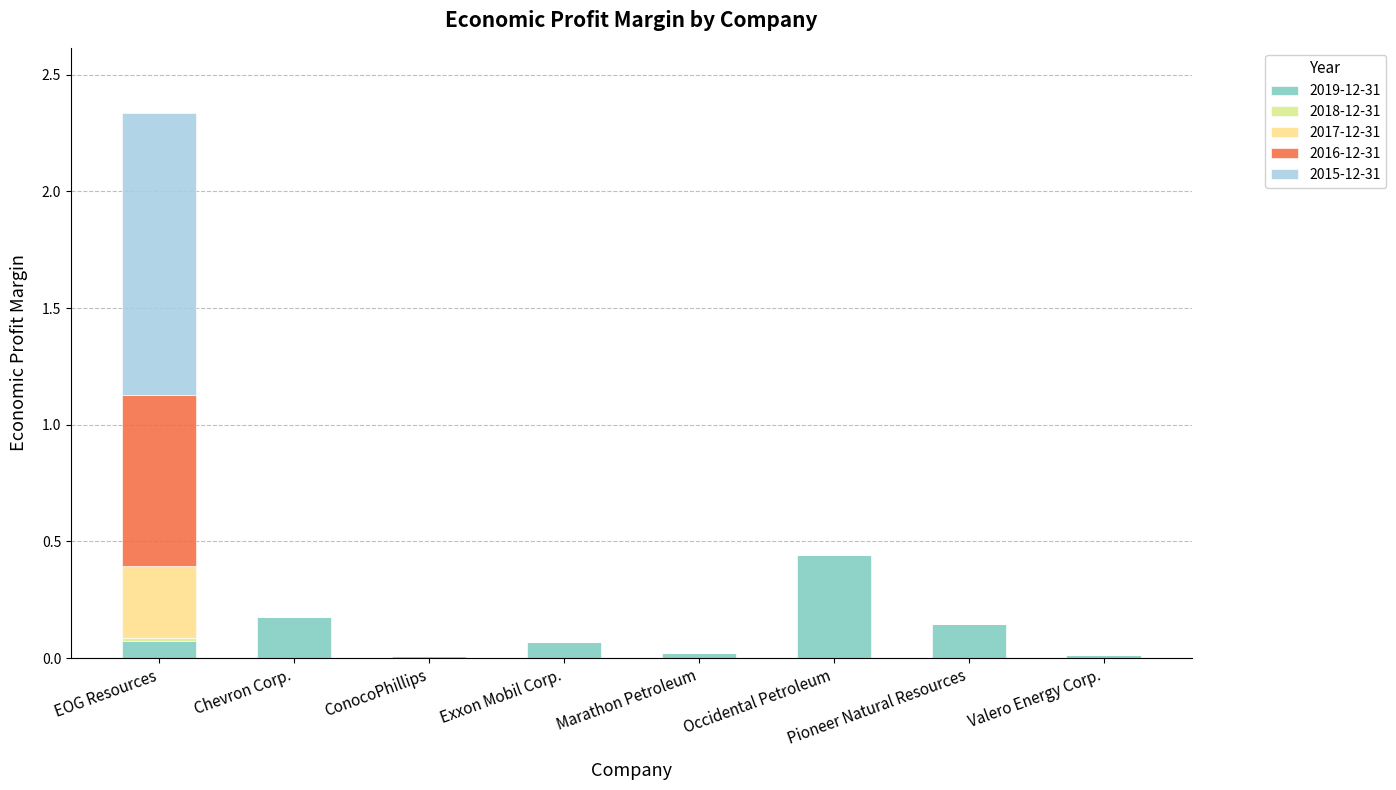

How many categories are shown in the chart?

8